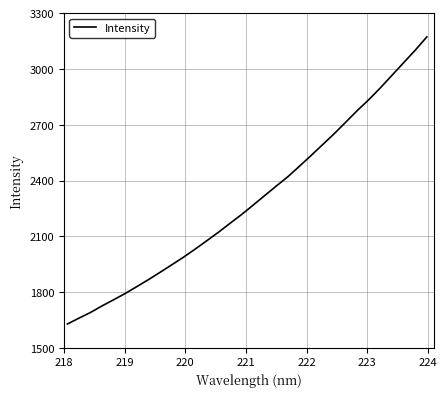

What is the minimum value shown in the chart?

1628.6